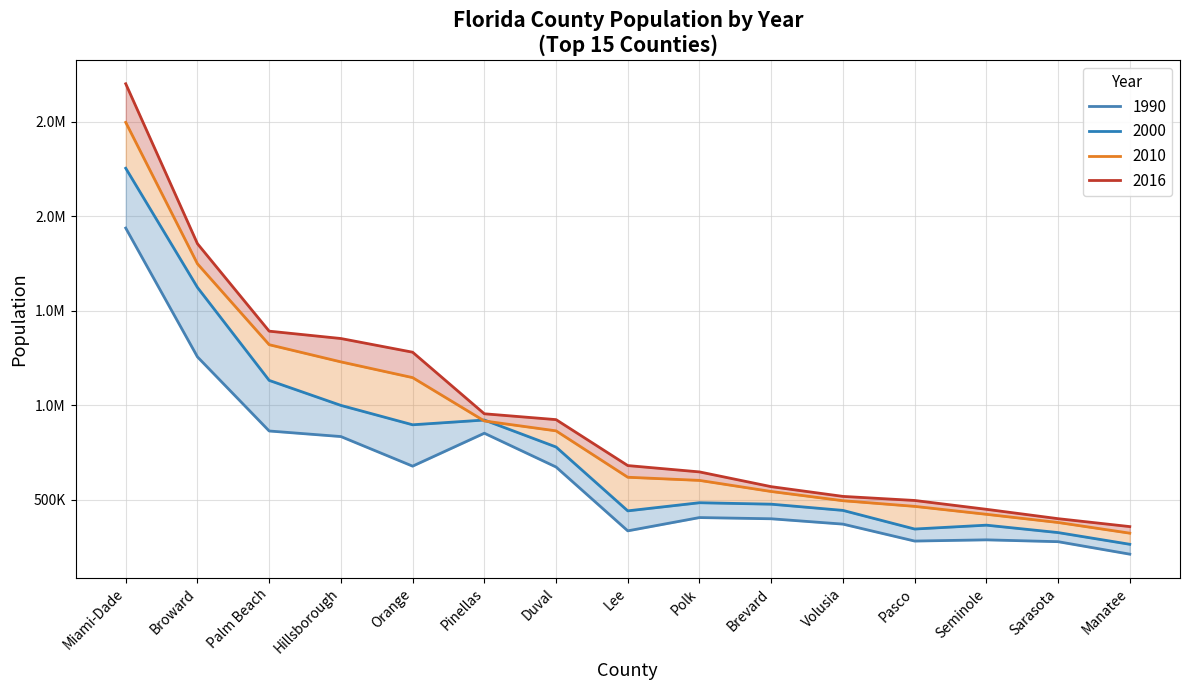

What is the difference between the highest and lowest values at Brevard?

169941